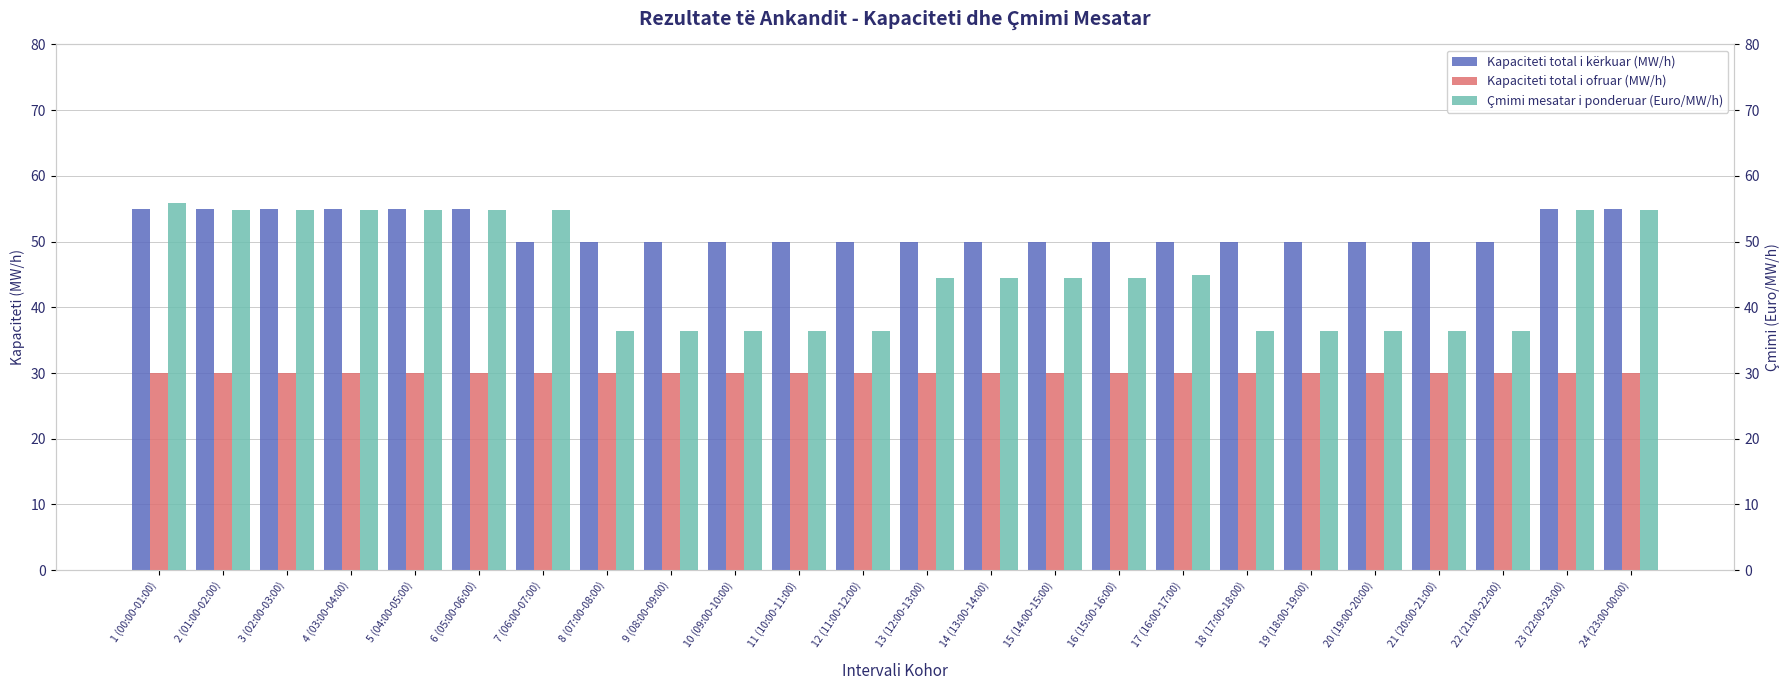

True or false: Kapaciteti total i ofruar (MW/h) has a value of 19.2 at 14 (13:00-14:00).

False